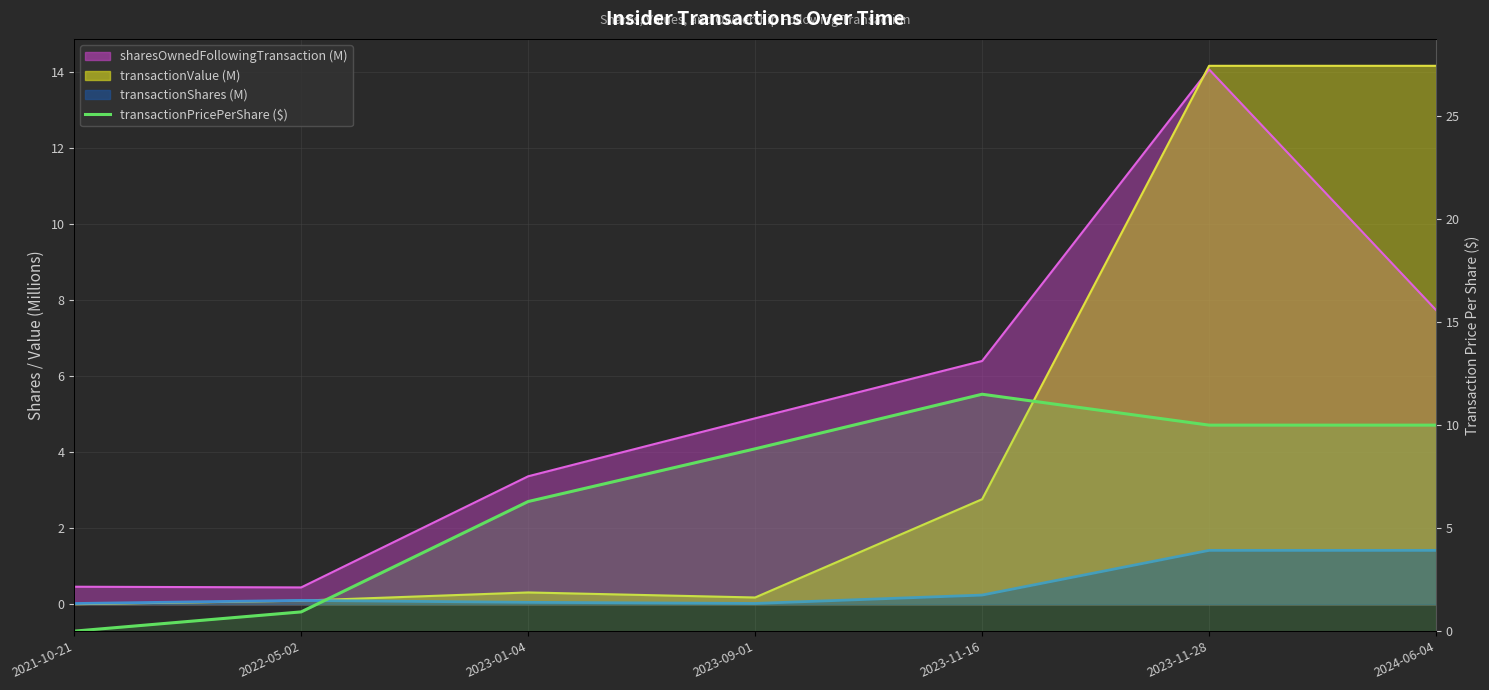

True or false: the data shows 4.8 at 2023-11-16.

False